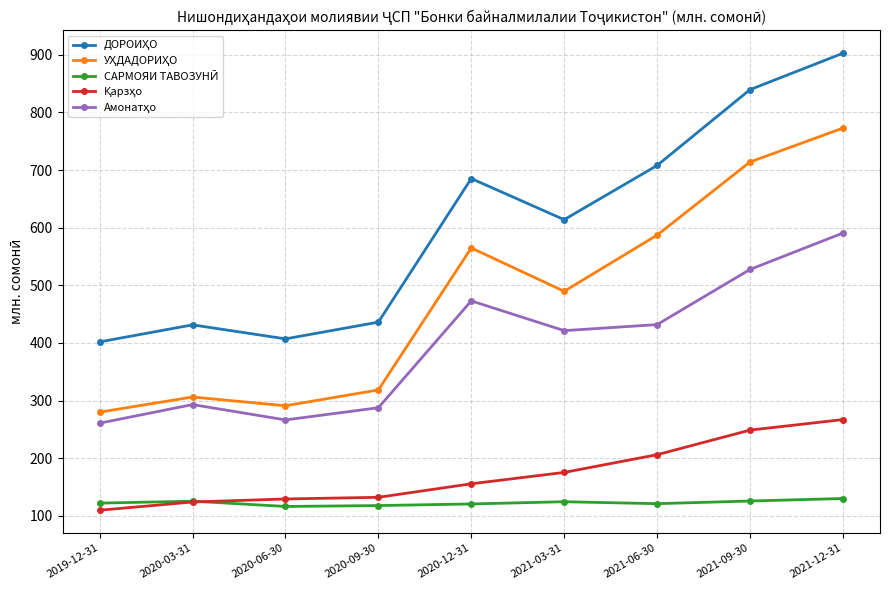

What is the greatest value displayed?

902.7